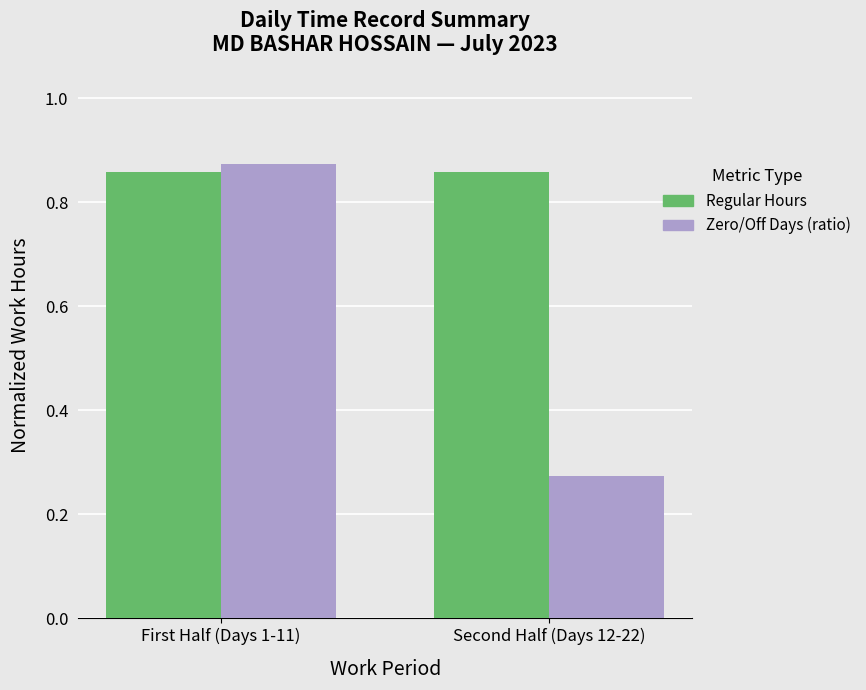

At which category does the chart reach its minimum across all series?

Second Half (Days 12-22)